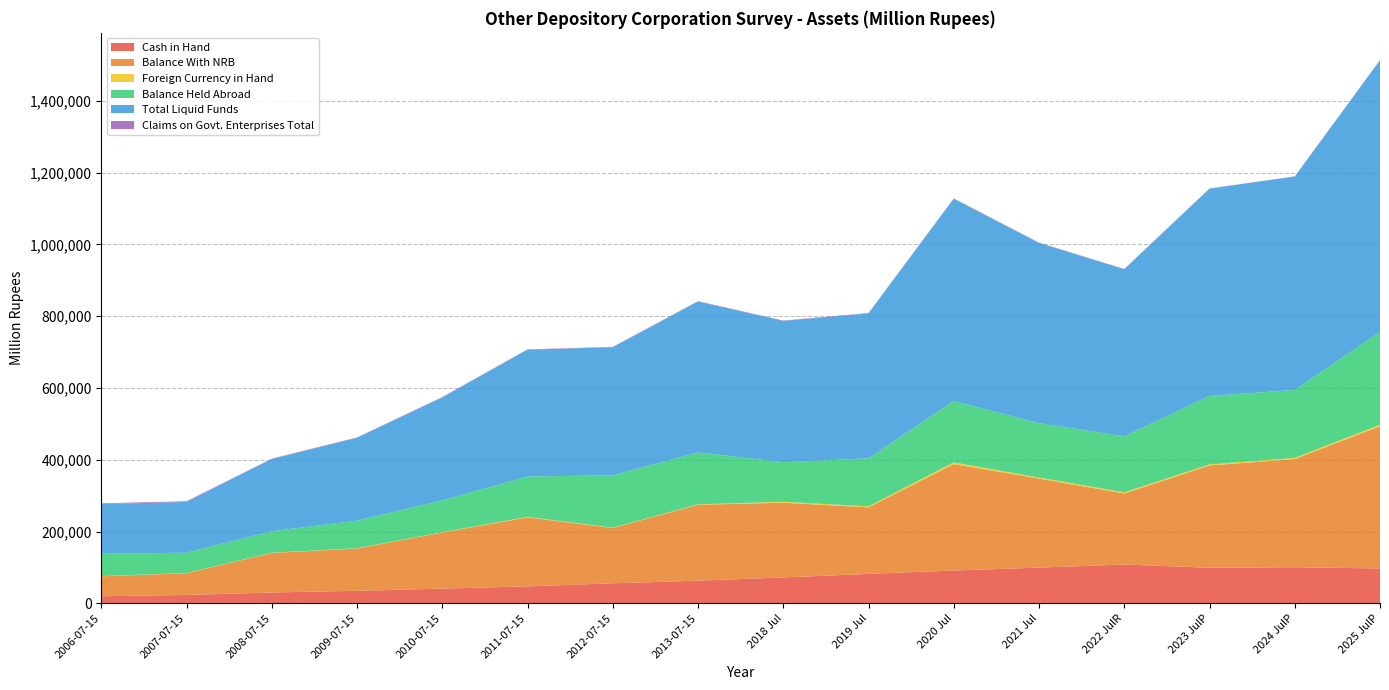

Reading right to left, what are all the values shown in this chart?

Cash in Hand: 97178.4	100578.3	99280.0	108250.2	99629.2	91393.7	82116.0	72207.4	63082.5	55901.1	47292.0	41129.9	34872.1	30354.0	23431.6	19696.9
Balance With NRB: 396328.8	301396.6	284877.2	197713.6	248043.8	296536.6	185381.9	208135.1	211593.1	154006.1	192239.2	156214.0	117729.8	110024.3	60335.2	55682.7
Foreign Currency in Hand: 4127.8	3276.8	2872.4	3390.2	2736.1	4686.7	2703.4	2685.0	1092.8	999.9	1336.9	788.7	852.1	688.1	539.9	476.5
Balance Held Abroad: 258878.9	189243.5	190687.1	155995.2	151631.3	171011.4	133670.6	110396.3	144663.1	145840.4	112504.5	88693.8	77062.2	59753.7	56783.5	62299.6
Total Liquid Funds: 756516.1	594509.4	577731.0	465361.0	502055.9	563643.9	403971.4	393460.5	420597.2	356814.4	353446.7	286916.4	230696.8	201188.8	141265.1	138593.5
Claims on Govt. Enterprises Total: 700.1	618.4	401.8	920.8	972.0	982.7	1029.5	1047.5	853.7	1006.6	852.9	996.6	1083.5	1162.0	2112.3	1893.0